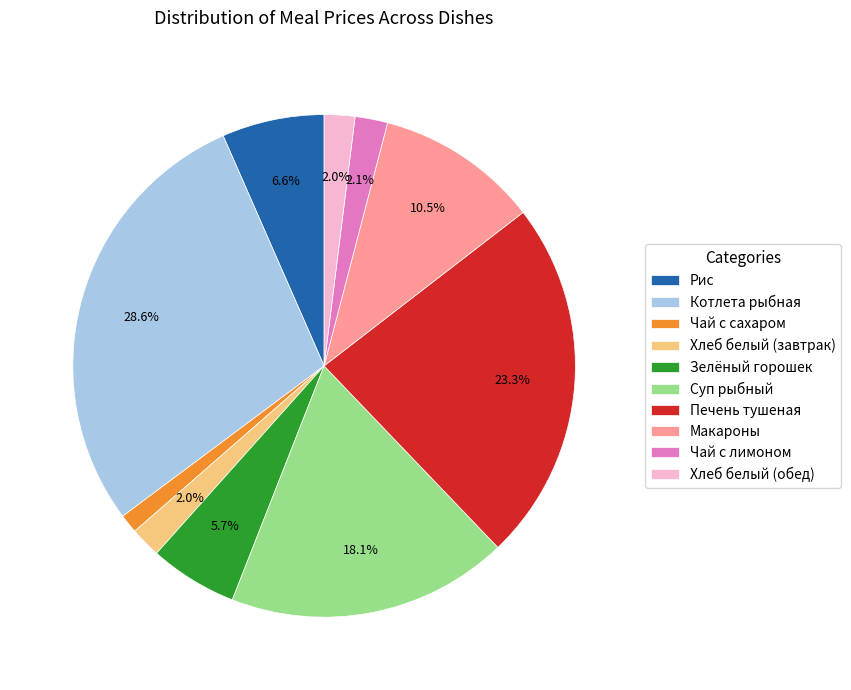

Is the sum of Чай с лимоном and Хлеб белый (завтрак) greater than half?

No